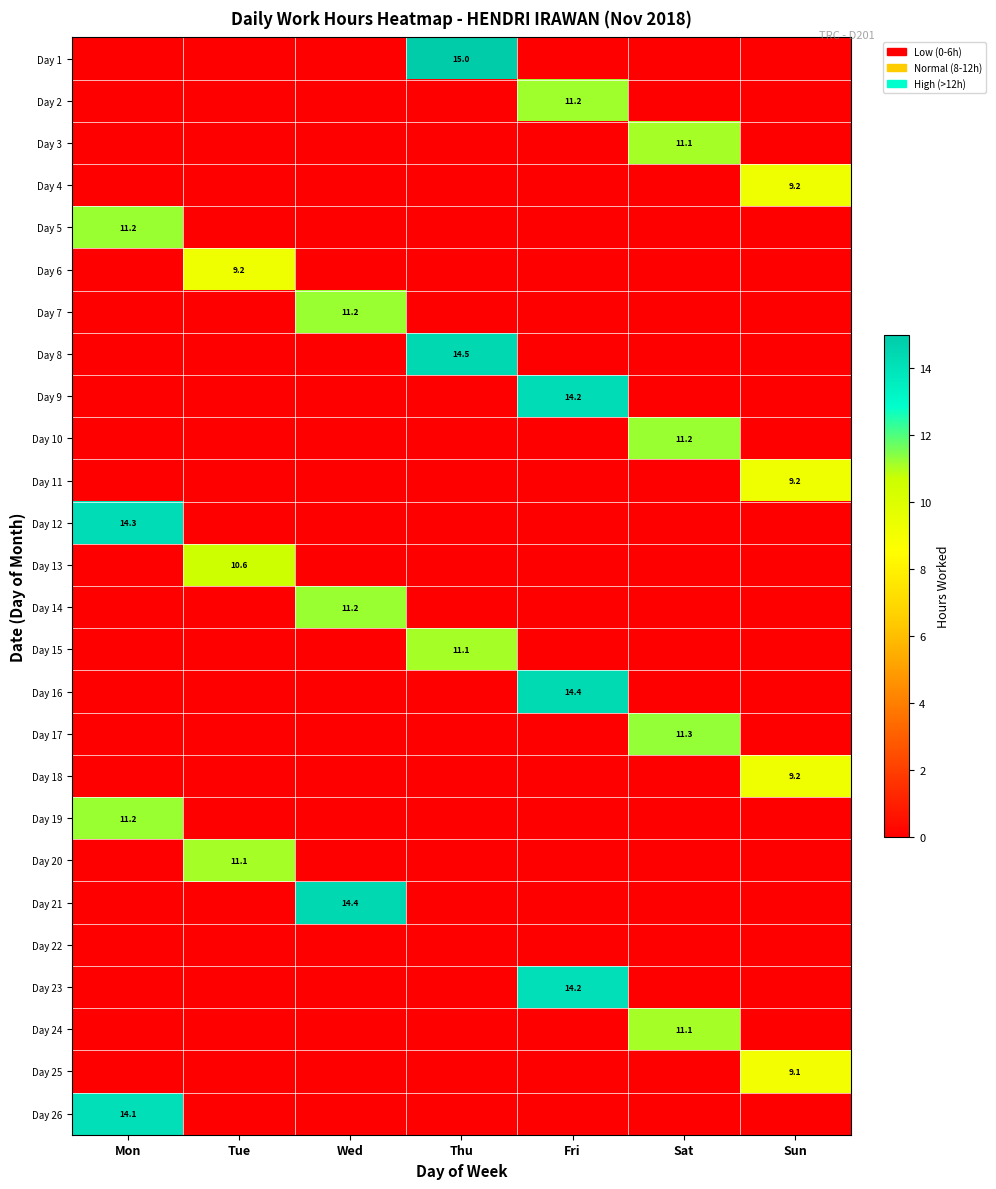

The Day 11 series shows 9.2 at Sun. True or false?

True